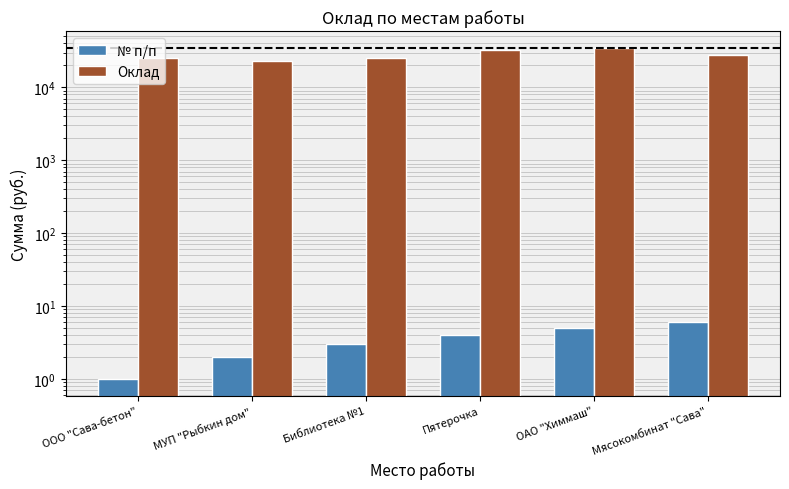

Count the Оклад values in the range 25000 to 32000.

4